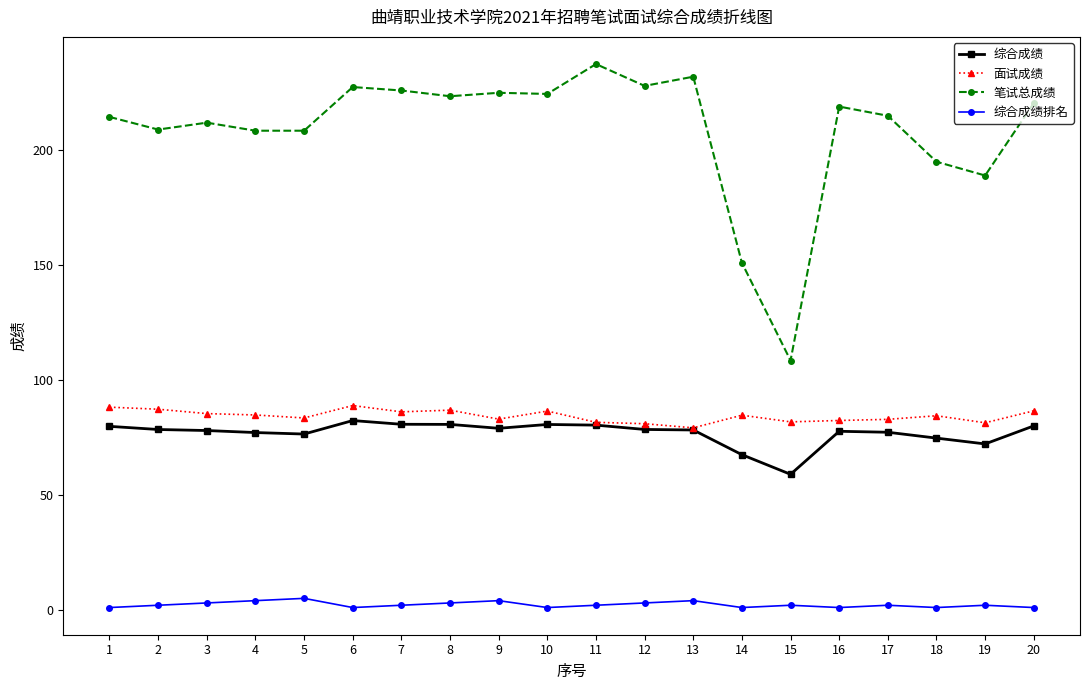

Which category has the highest value across all series?

11